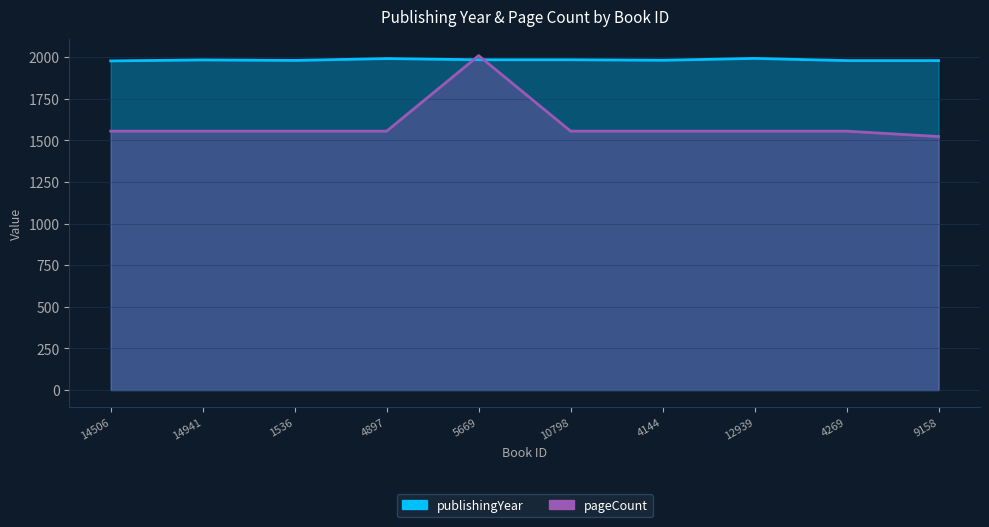

At which category does the chart reach its minimum across all series?

9158